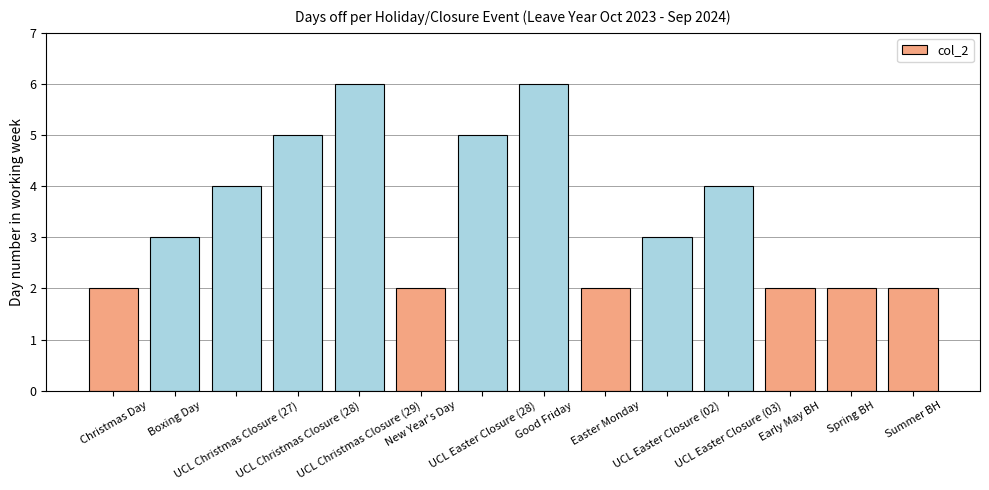

What is the sum of the values at Spring BH and Summer BH?

4